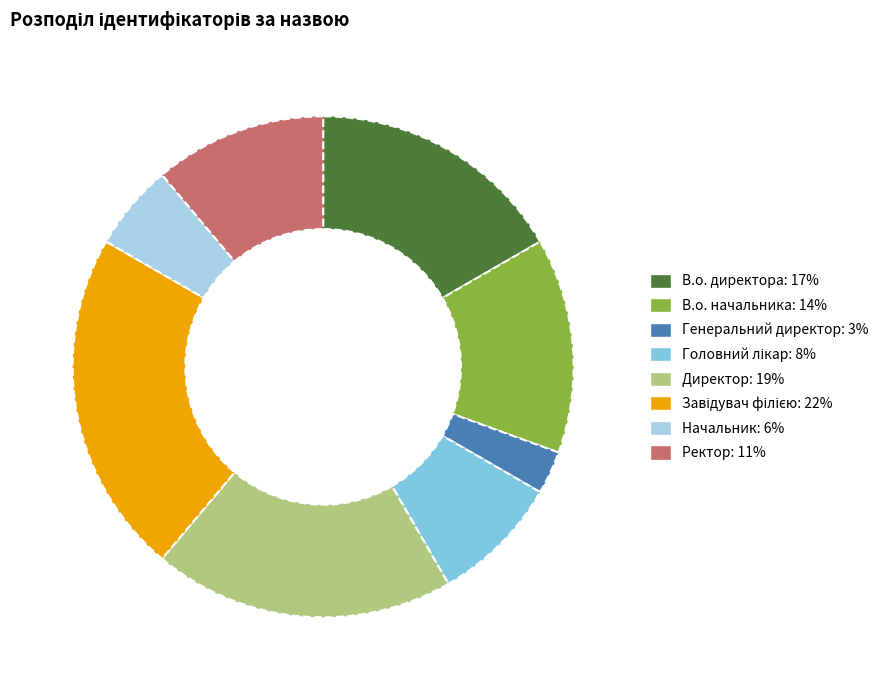

Is the sum of Директор and Генеральний директор greater than half?

No